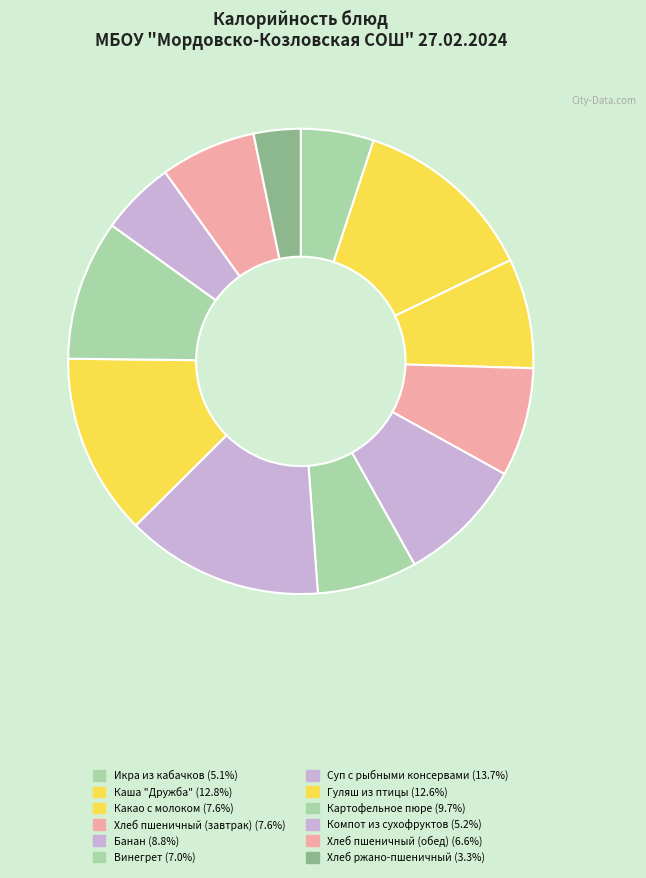

Is it true that Хлеб пшеничный (завтрак) is 8% of the pie?

True